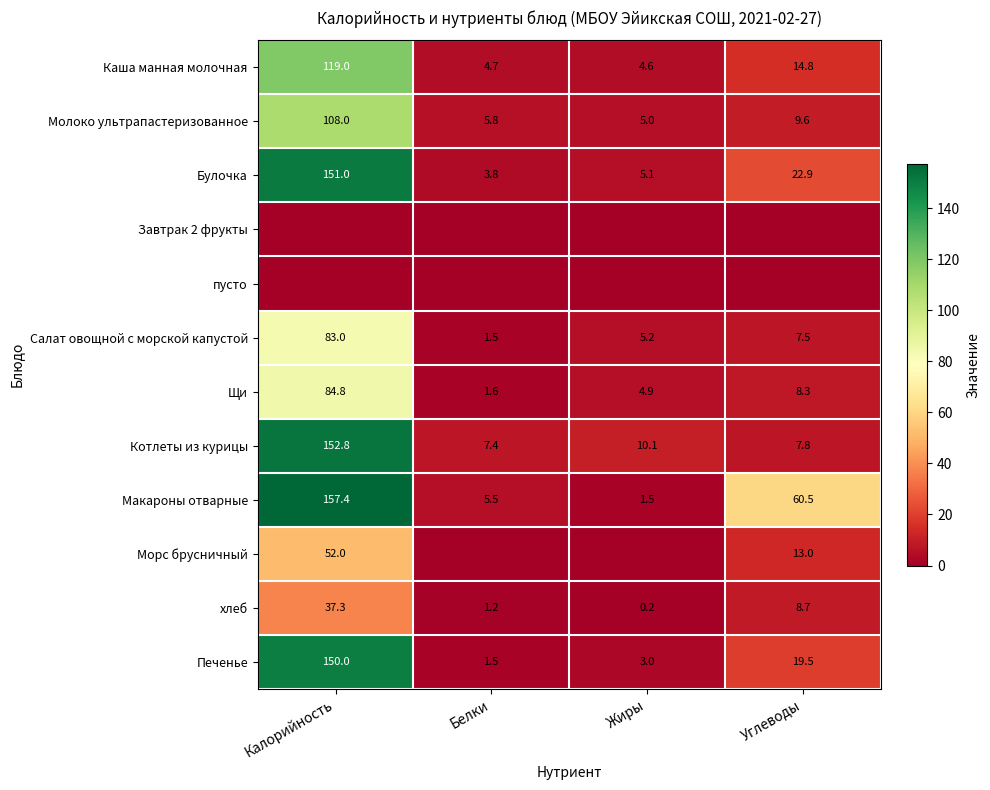

Which has a higher value, Калорийность or Жиры?

Калорийность